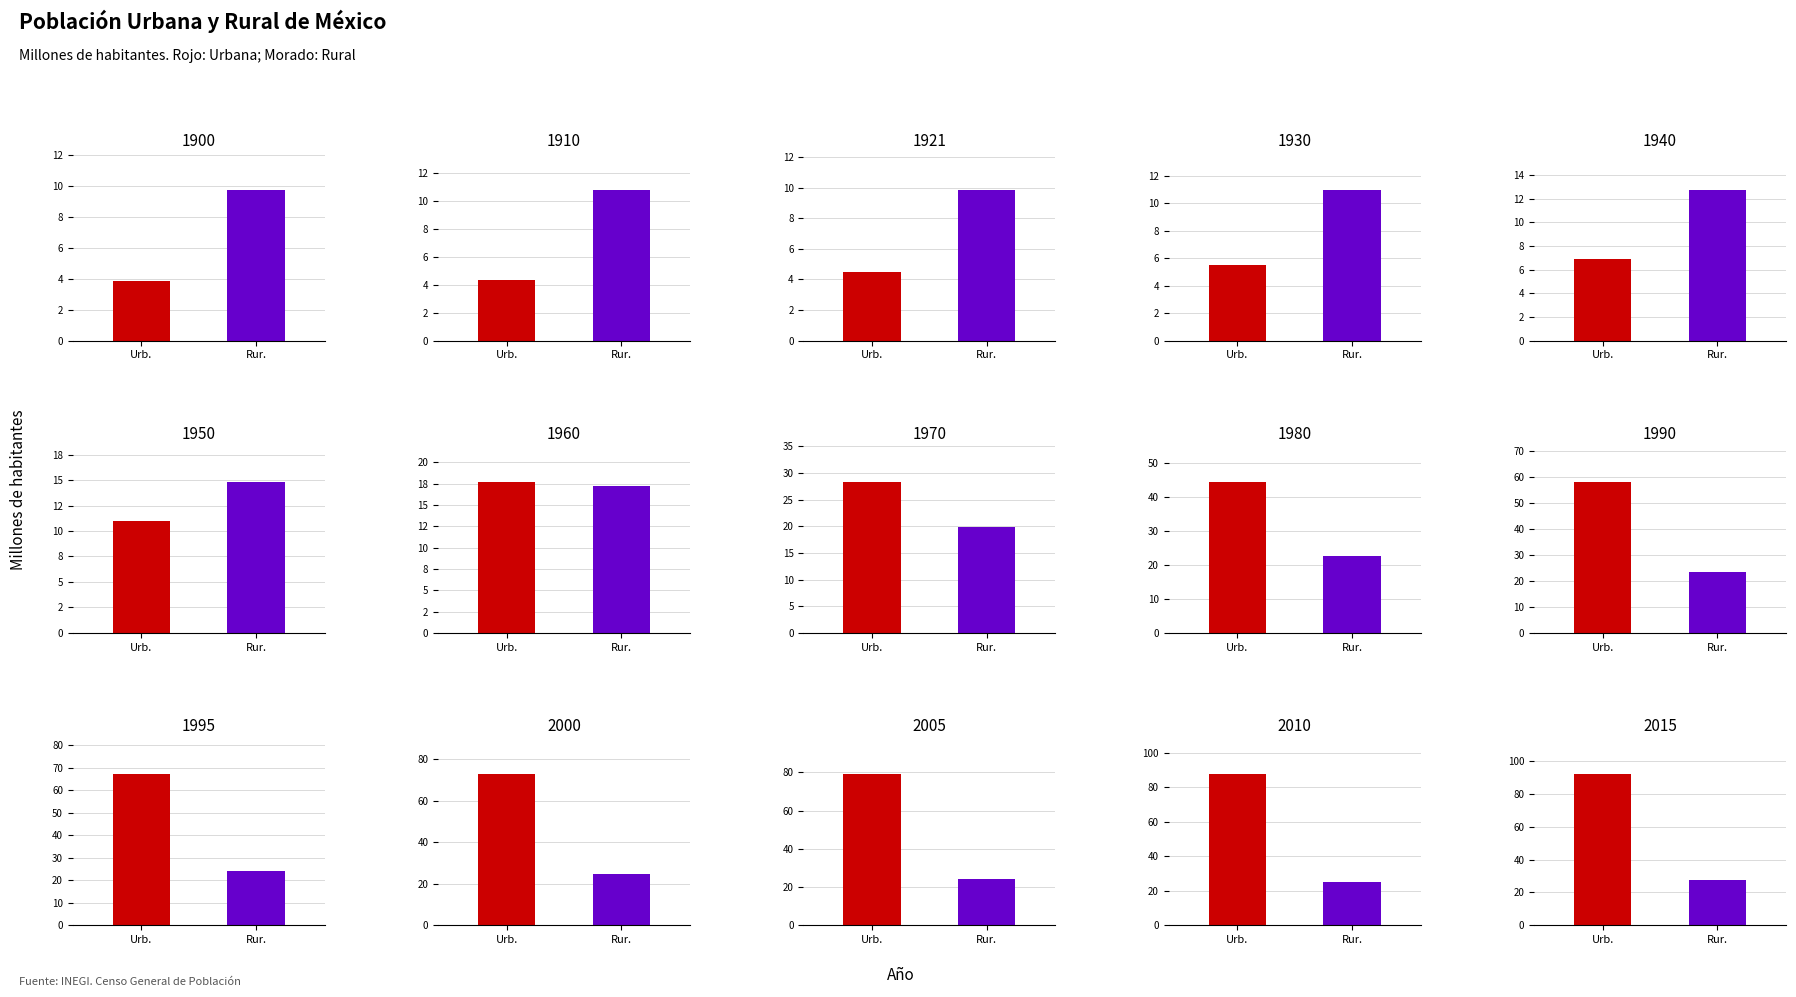

Which series has the largest range (max minus min)?

Urbana